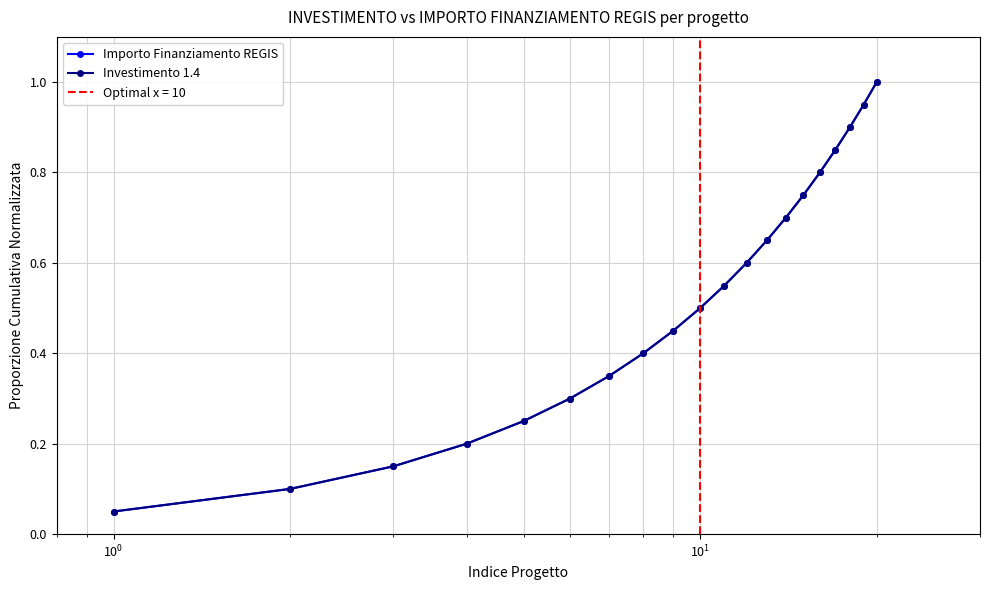

How many lines are shown in the chart?

2